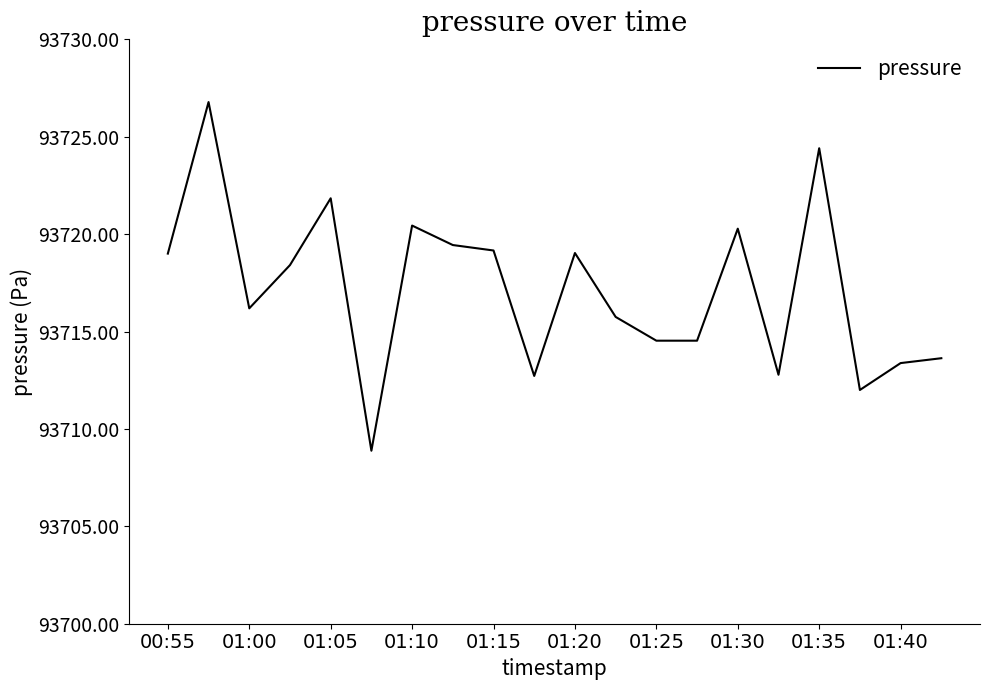

What is the minimum value shown in the chart?

93708.9